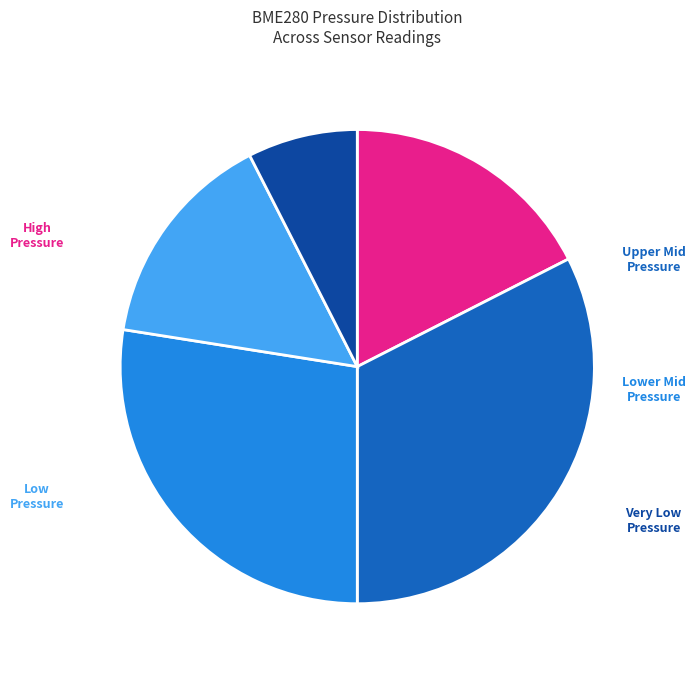

Does any single category account for the majority?

No